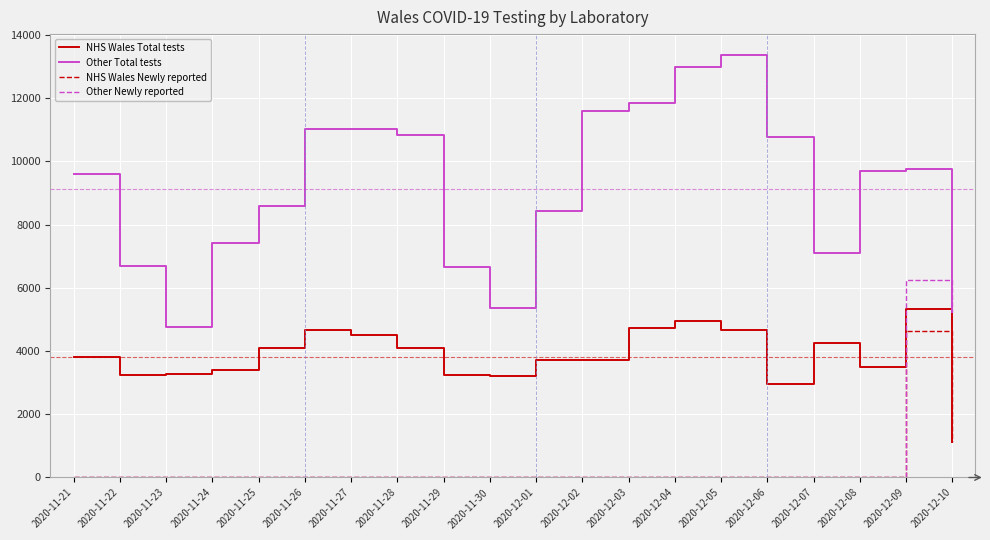

List the series in order of their peak value, lowest first.

NHS Wales Newly reported, NHS Wales Total tests, Other Newly reported, Other Total tests